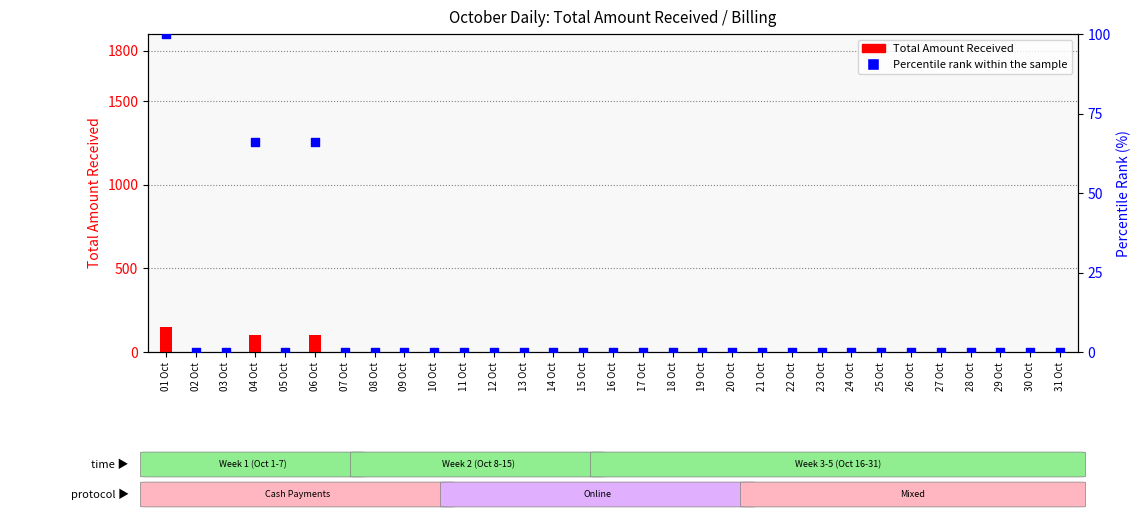

Which series has the largest Y range (max minus min)?

Total Amount Received